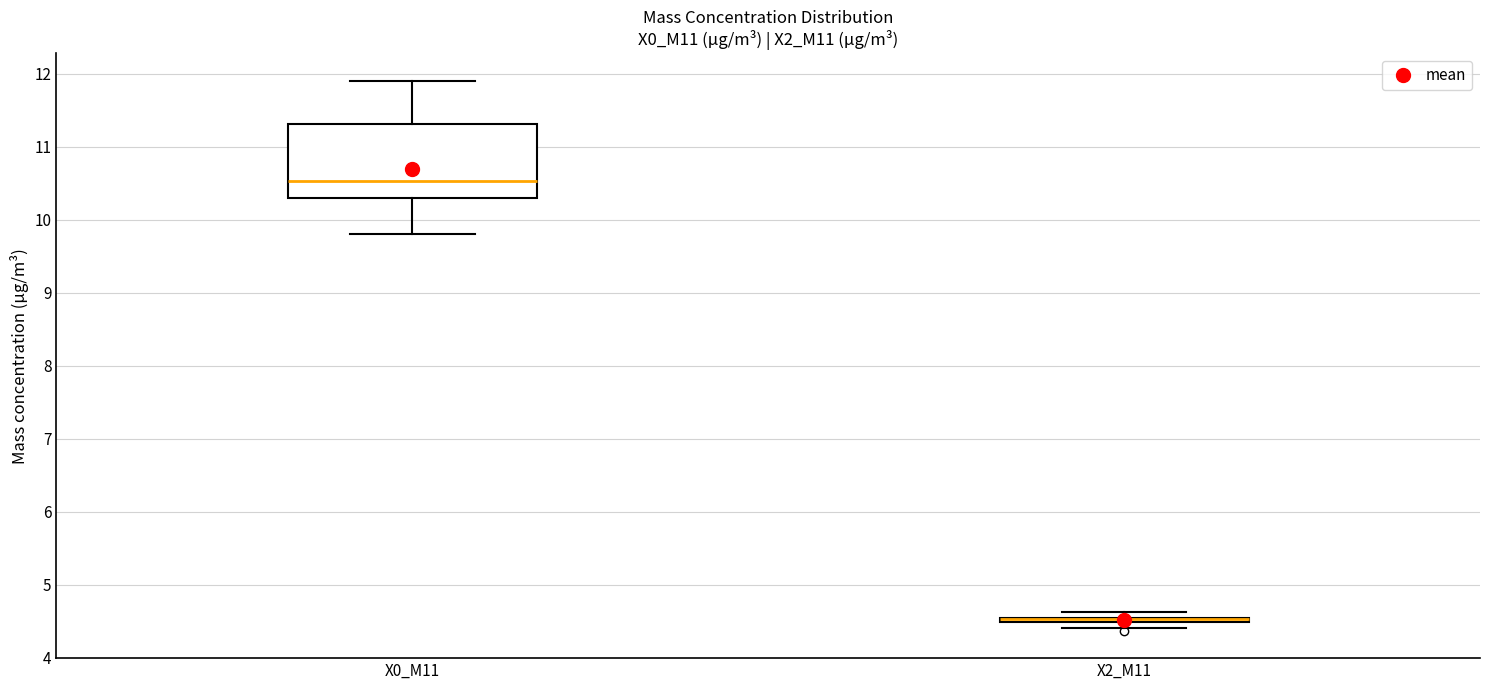

Comparing the boxes themselves (not the whiskers), which one is the tallest?

X0_M11